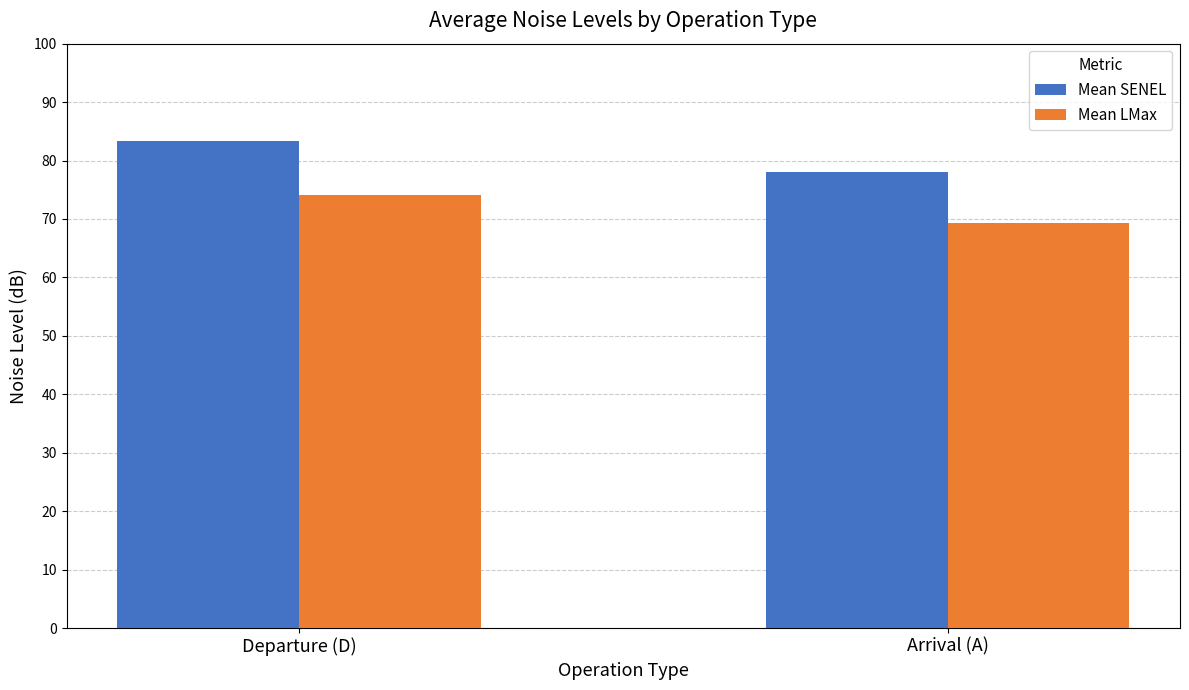

Reading left to right, extract all data points from this chart.

Mean SENEL: 83.3	78.0
Mean LMax: 74.1	69.3